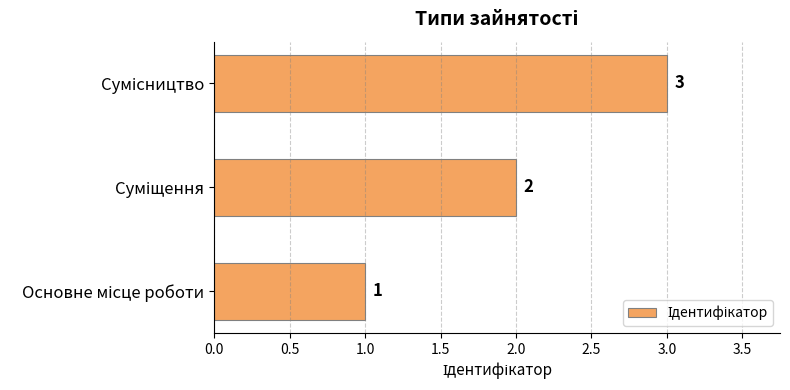

What is the maximum value shown in the chart?

3